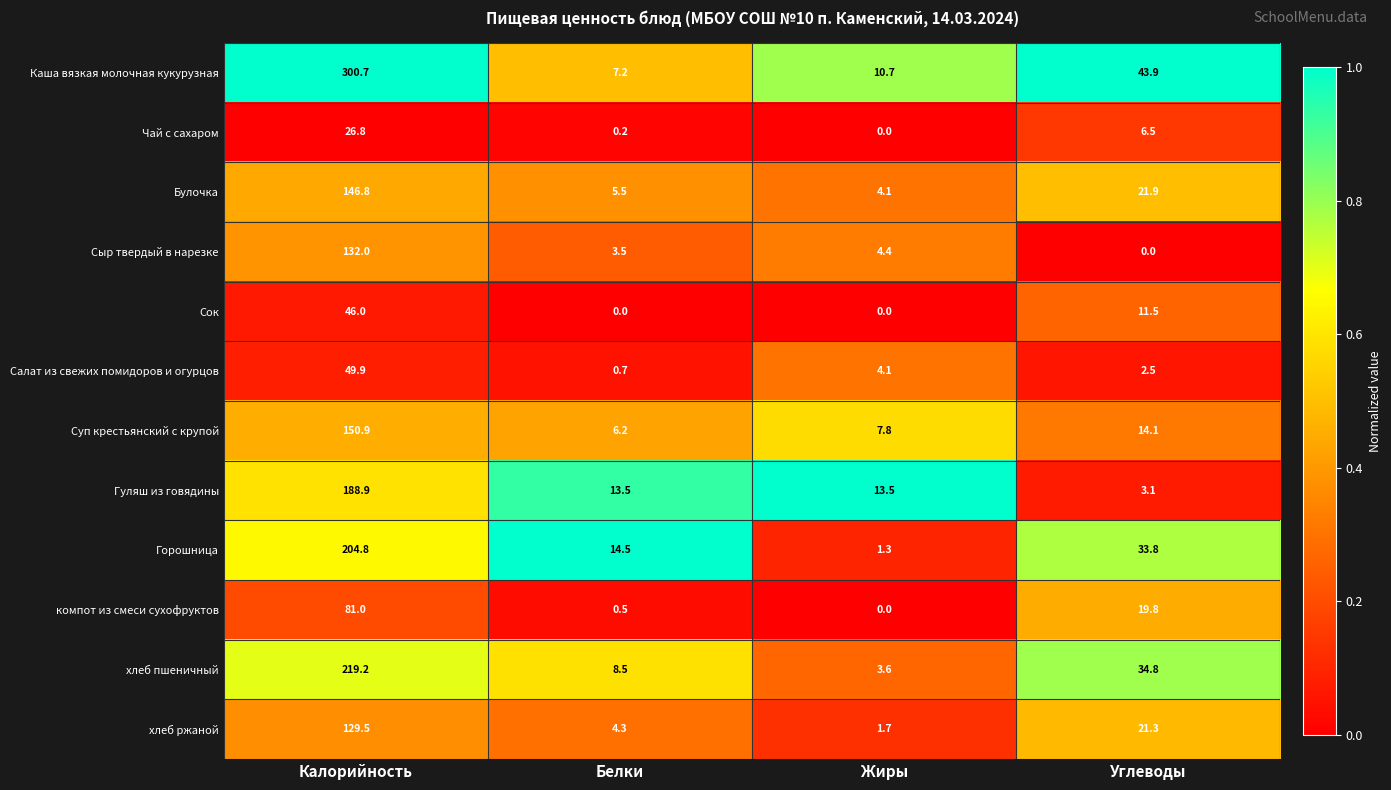

How many series are shown in this chart?

12